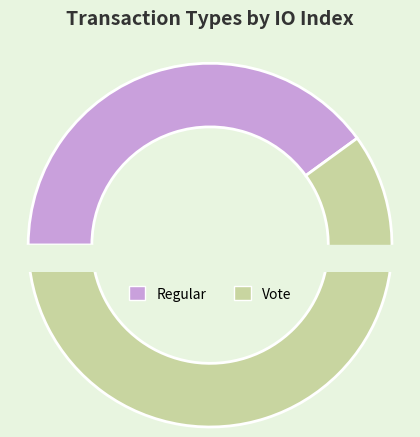

Which category has the smallest portion of the pie?

Regular